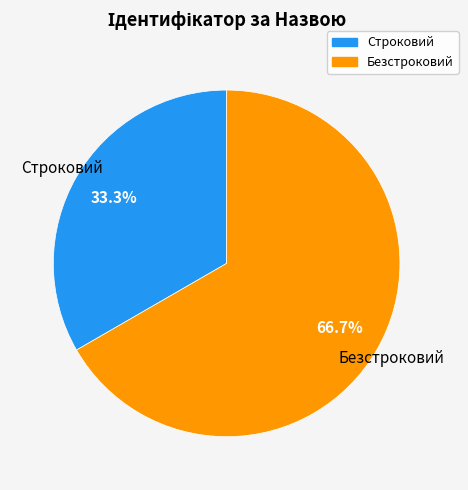

Approximately how many times larger is the value at Безстроковий compared to Строковий?

2.0